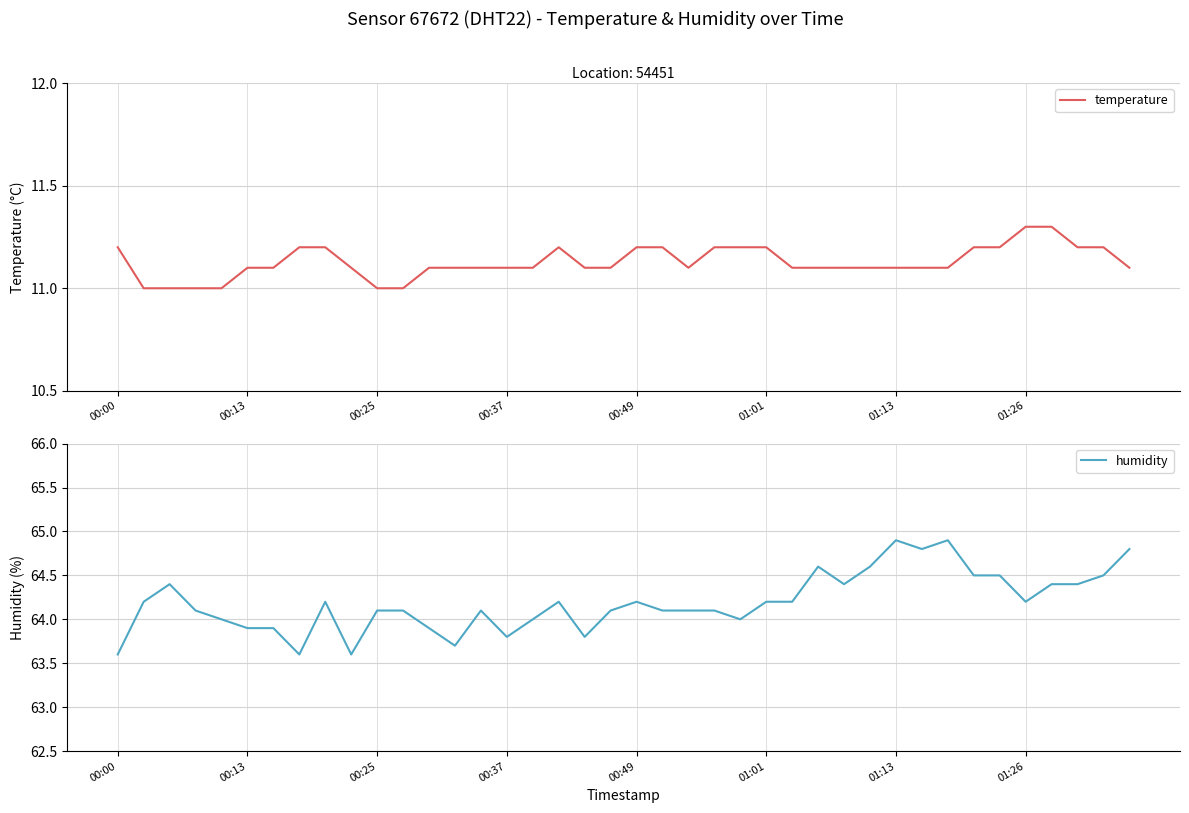

What is the difference between the maximum and second lowest values in the temperature series?

0.3